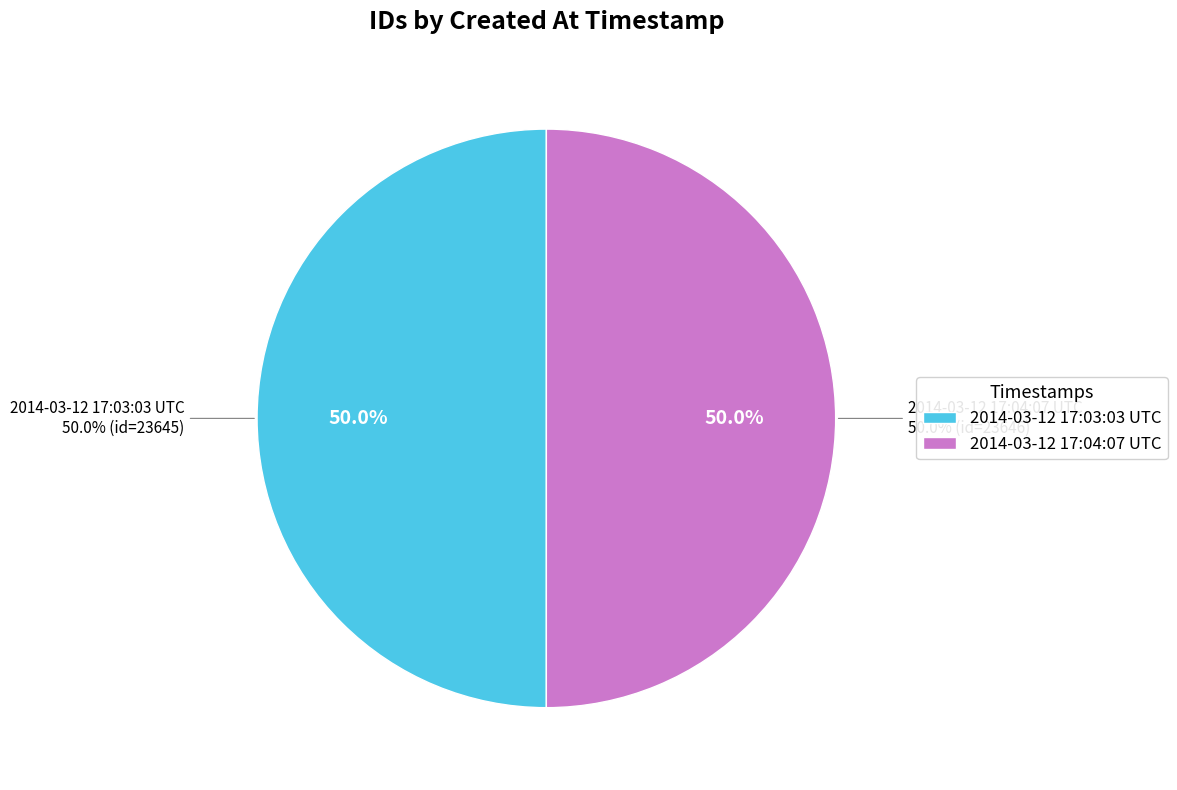

To the nearest percent, what percentage of the pie is 2014-03-12 17:04:07 UTC?

50%